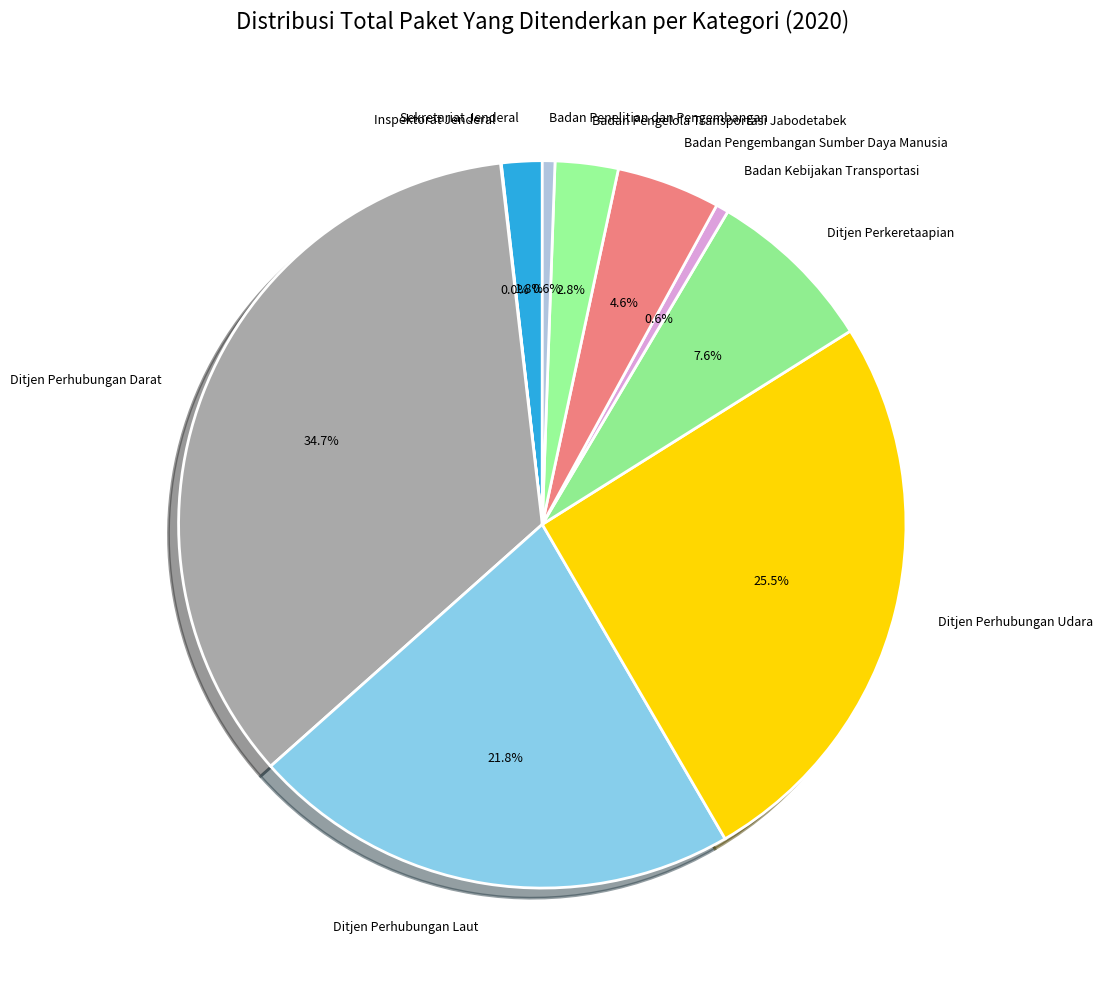

Is there any slice that represents more than half of the pie?

No